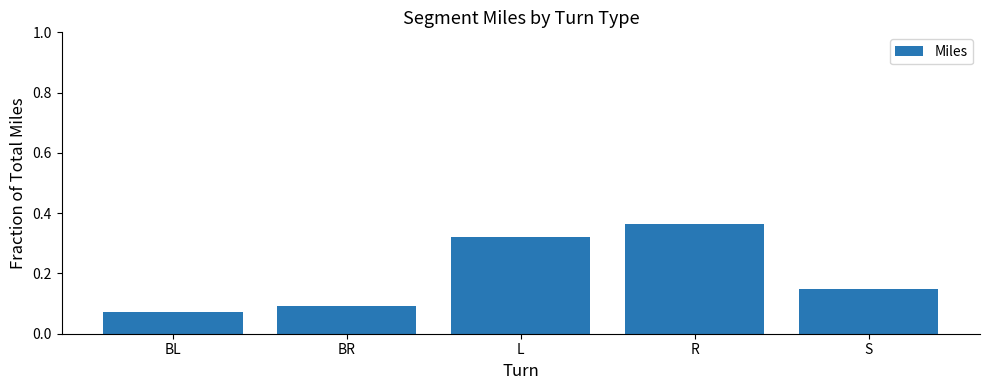

Rank the categories by value from lowest to highest.

BL, BR, S, L, R